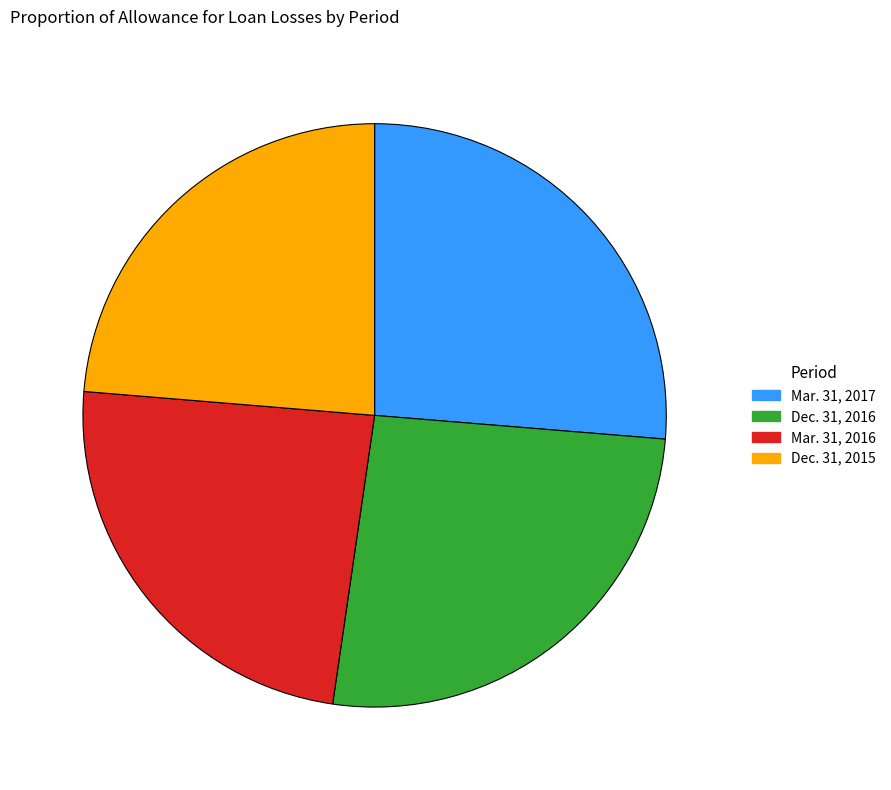

Approximately how many times larger is the value at Dec. 31, 2016 compared to Mar. 31, 2017?

1.0